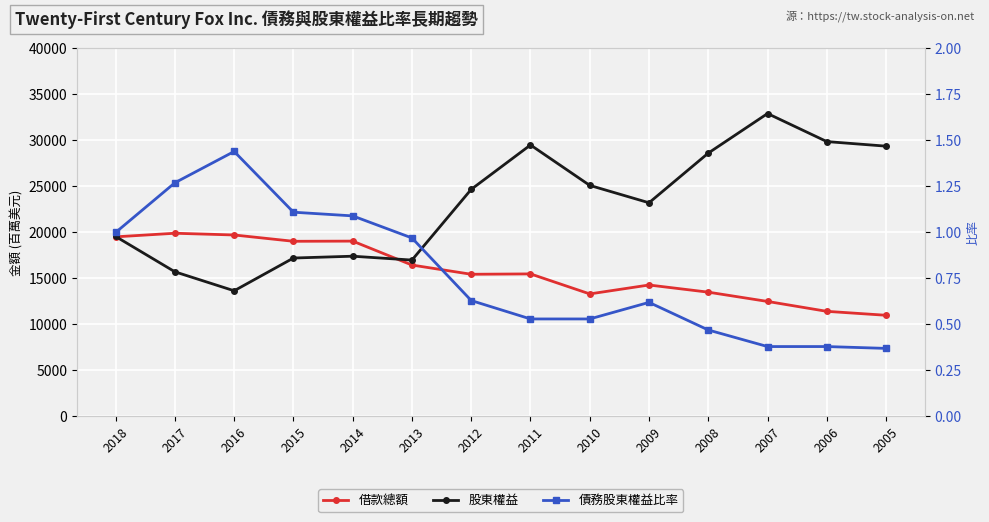

The value of 債務股東權益比率 at 2016 is 1.4. True or false?

True